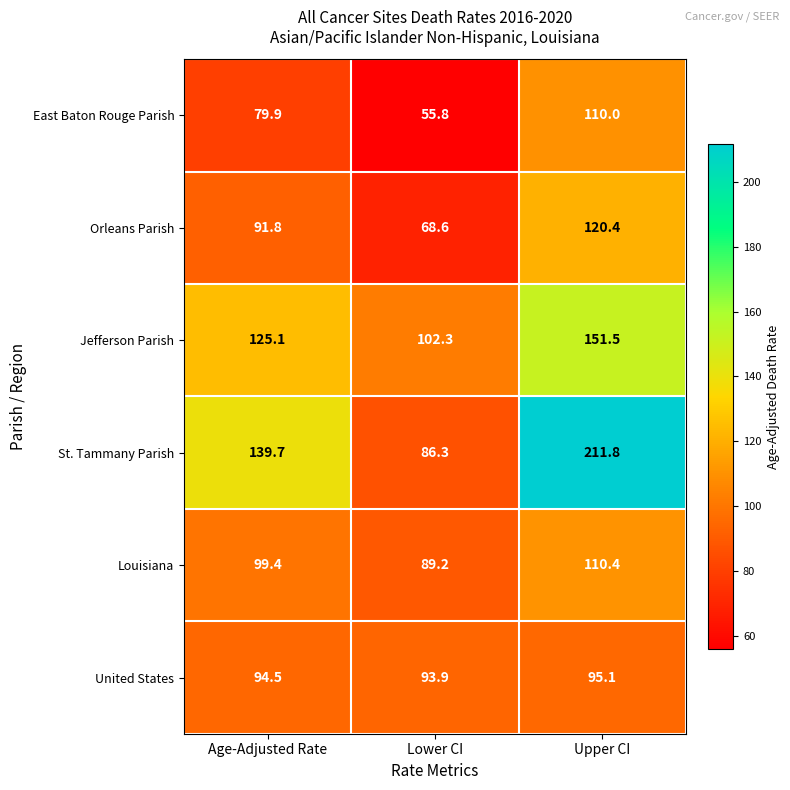

What is the smallest value displayed?

55.8